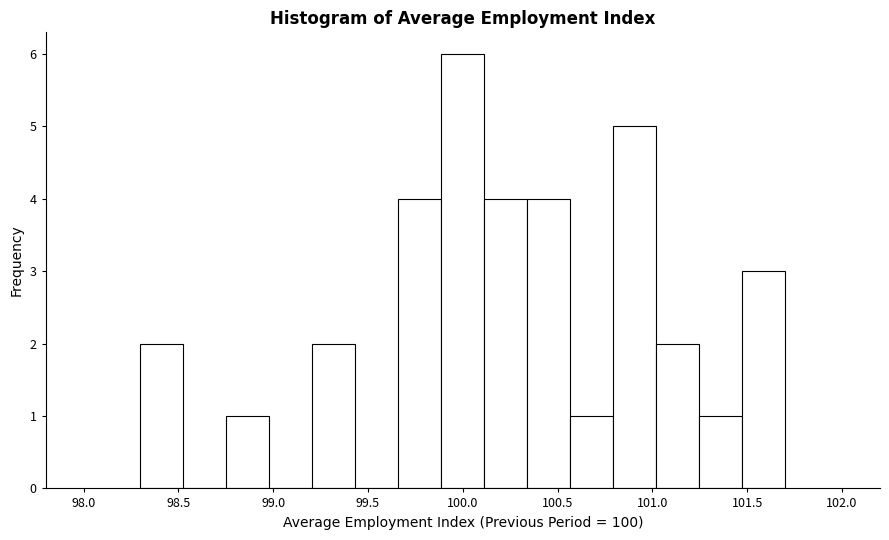

Reading left to right, list every bar in this chart as the range it spans on the x-axis followed by its height. Neither the bar edges nor the heights are printed on the chart, so give them approximately, as read against the axes.

98.30 to 98.55: 2
98.55 to 98.75: 0
98.75 to 99.00: 1
99.00 to 99.20: 0
99.20 to 99.45: 2
99.45 to 99.65: 0
99.65 to 99.90: 4
99.90 to 100.10: 6
100.10 to 100.35: 4
100.35 to 100.55: 4
100.55 to 100.80: 1
100.80 to 101.00: 5
101.00 to 101.25: 2
101.25 to 101.45: 1
101.45 to 101.70: 3